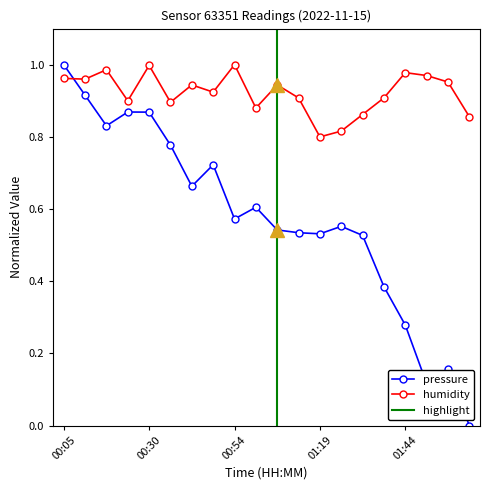

Is it true that pressure equals 0.9 at 00:24?

True